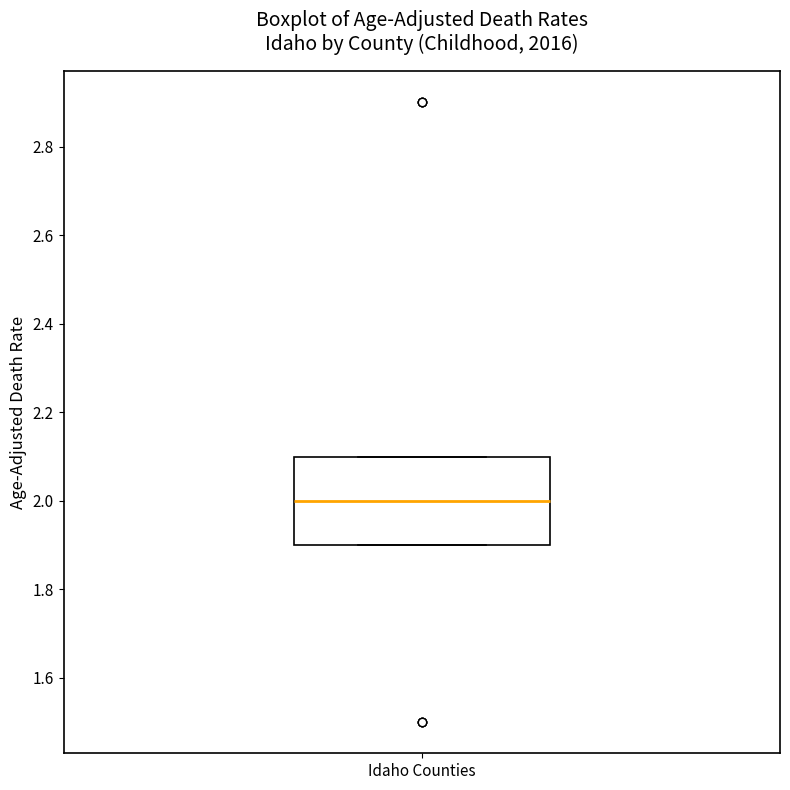

Transcribe this box plot: give where the median line is, the range the box spans, and where the two whiskers end, as read against the y-axis. The values are not printed on the chart, so give them approximately, as read against the axis.

median 2.0, box 1.9 to 2.1, whiskers 1.9 to 2.1